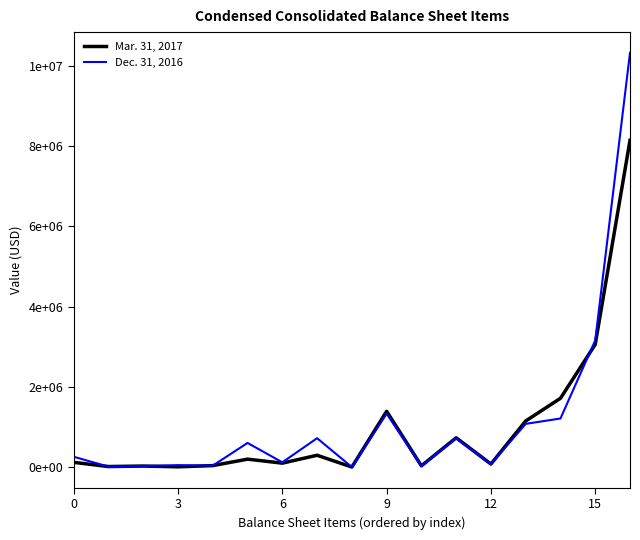

What is the label of the 5th point from the right?

12